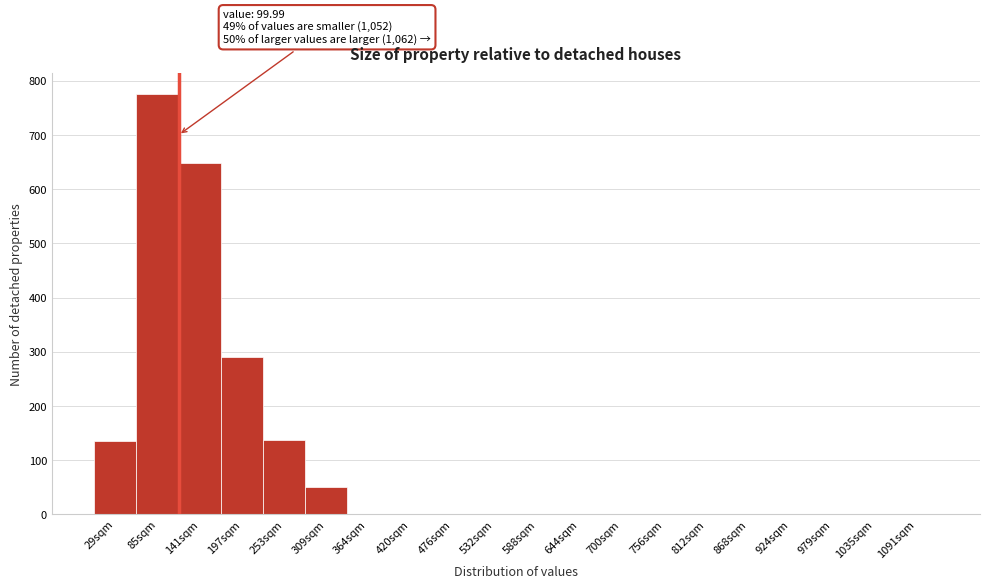

The value at 29sqm is 136. True or false?

True